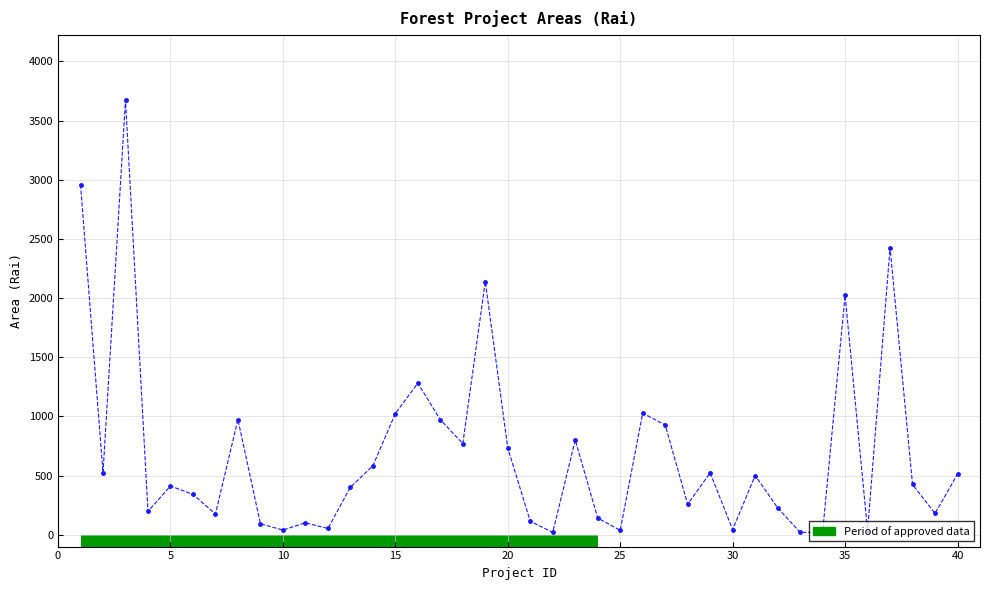

True or false: the data has more than 1 interior local peaks.

True